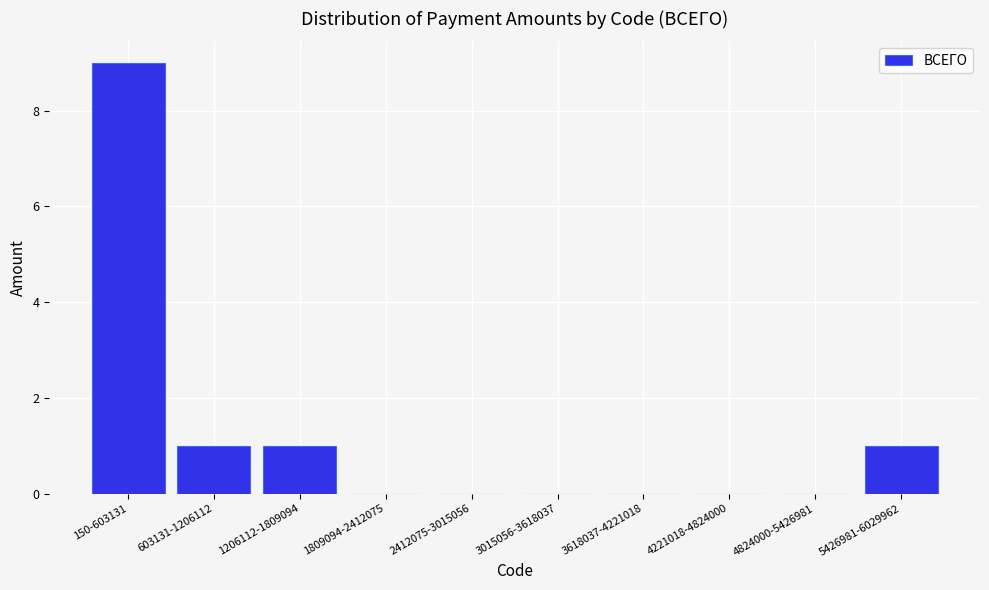

Reading right to left, transcribe all the data shown in this chart.

5426981-6029962=1	4824000-5426981=0	4221018-4824000=0	3618037-4221018=0	3015056-3618037=0	2412075-3015056=0	1809094-2412075=0	1206112-1809094=1	603131-1206112=1	150-603131=9